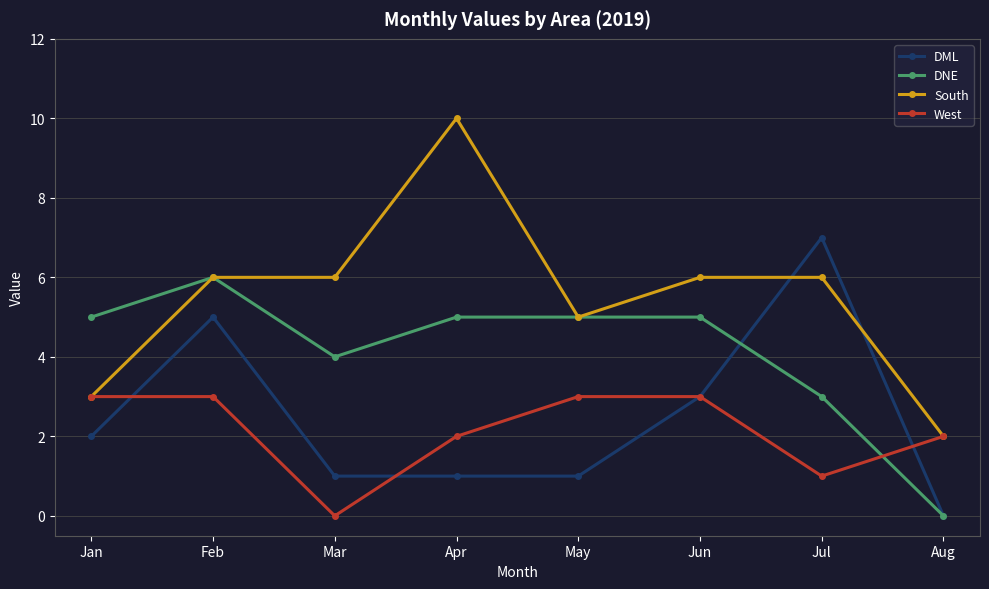

Reading right to left, list all the values displayed in this chart.

DML: Aug=0	Jul=7	Jun=3	May=1	Apr=1	Mar=1	Feb=5	Jan=2
DNE: Aug=0	Jul=3	Jun=5	May=5	Apr=5	Mar=4	Feb=6	Jan=5
South: Aug=2	Jul=6	Jun=6	May=5	Apr=10	Mar=6	Feb=6	Jan=3
West: Aug=2	Jul=1	Jun=3	May=3	Apr=2	Mar=0	Feb=3	Jan=3